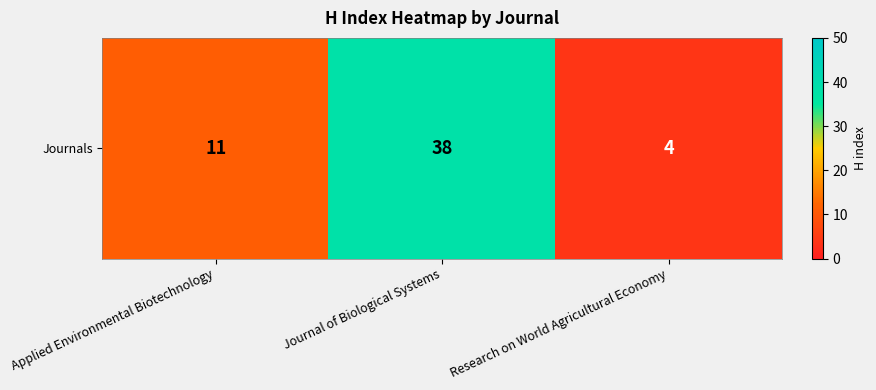

At which category does the chart reach its peak across all series?

Journal of Biological Systems